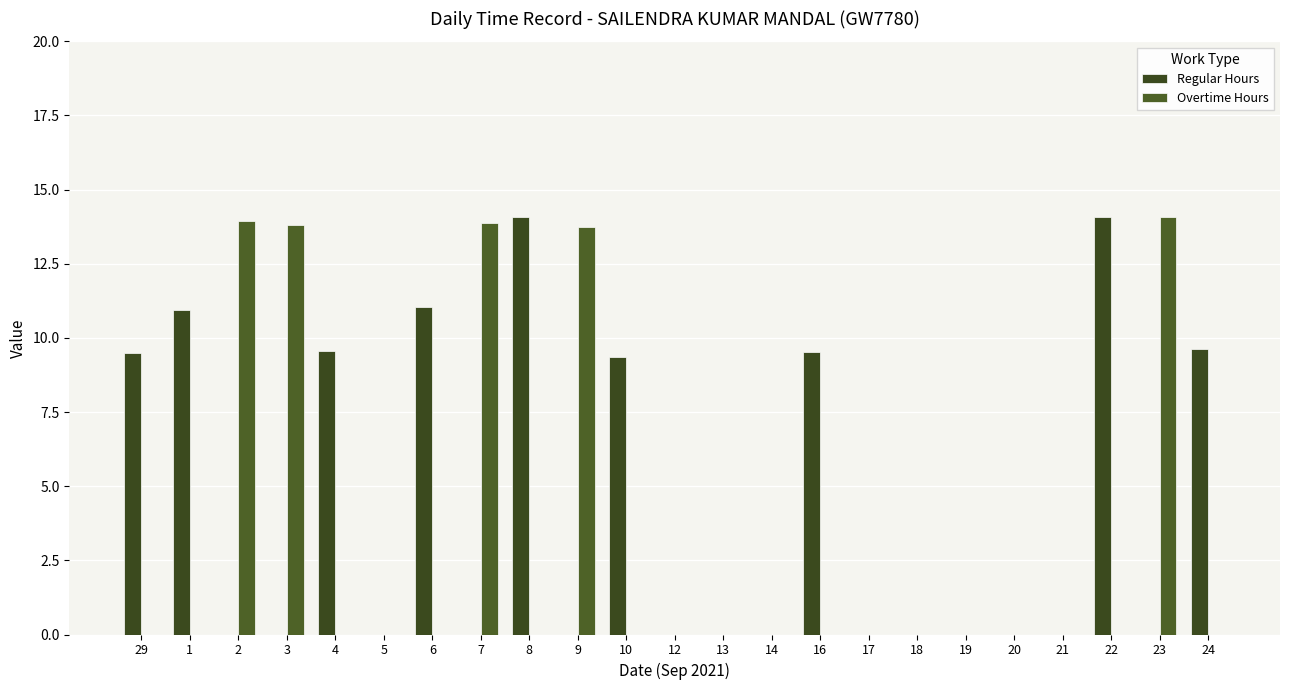

How many groups of bars are there?

23